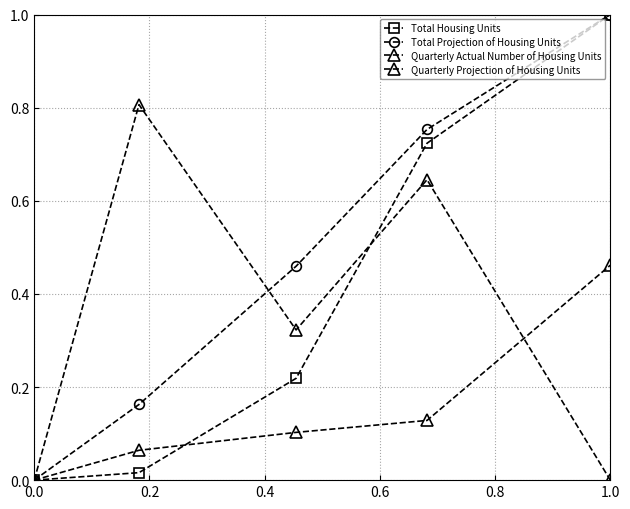

True or false: Total Projection of Housing Units and Total Housing Units intersect in this chart.

False